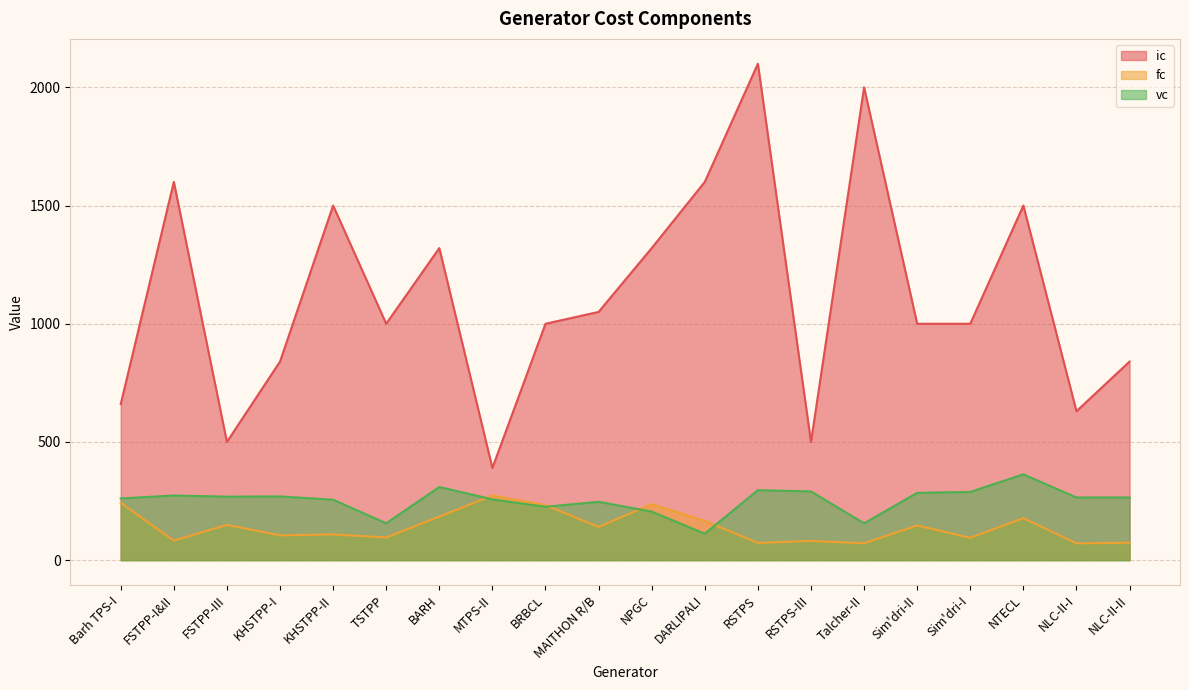

How many interior local valleys does the vc series have?

5